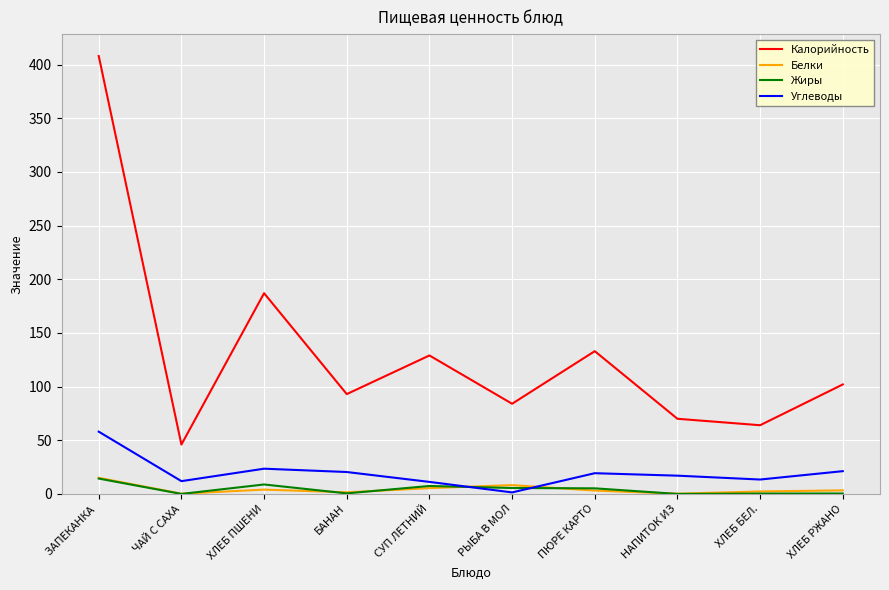

The Калорийность series shows 70.0 at НАПИТОК ИЗ. True or false?

True